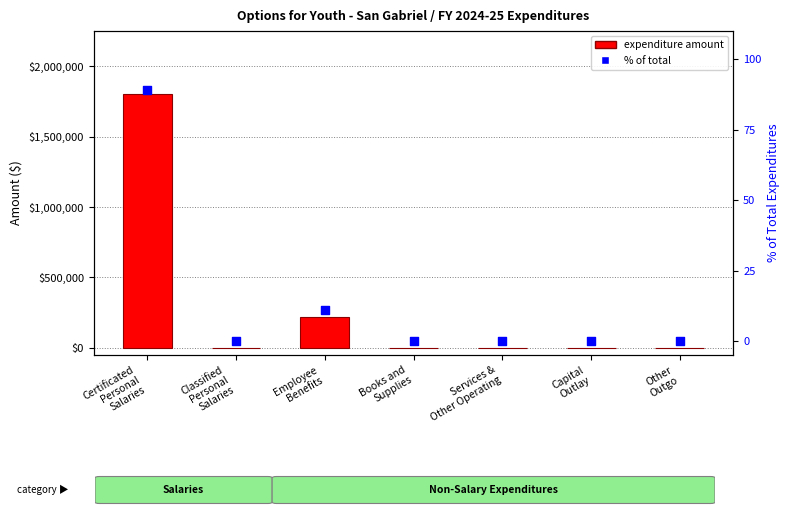

What are all the series names shown in the legend?

Expenditure amount, % of total expenditures